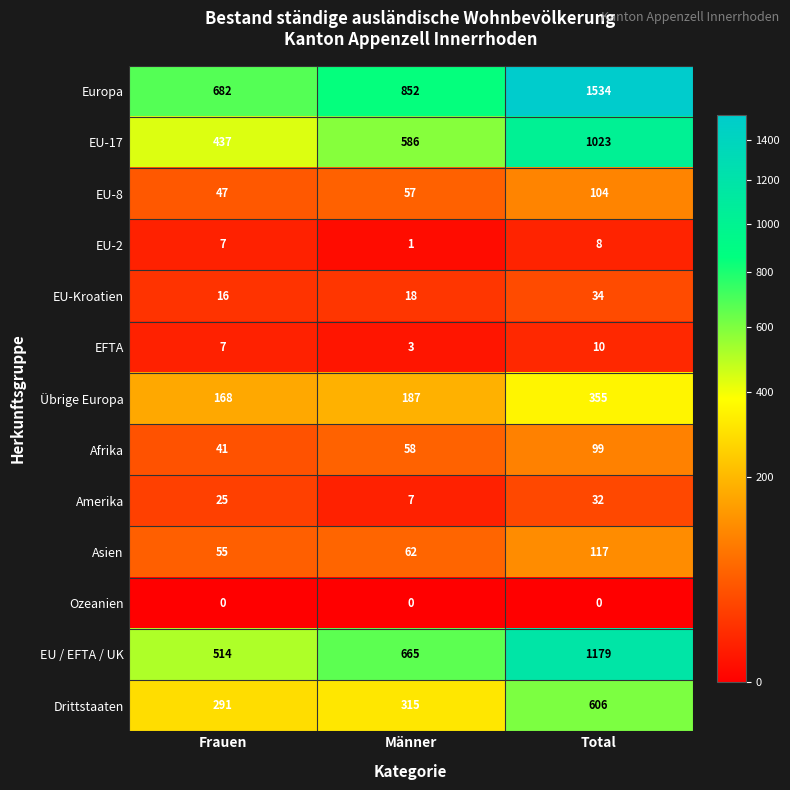

Count the number of data series in this chart.

13